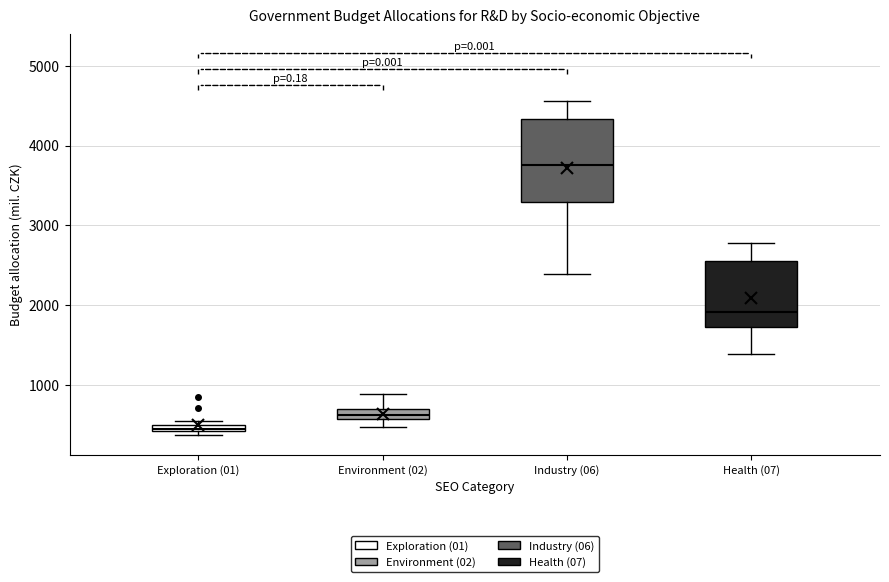

Which box has the highest median line?

Industry (06)